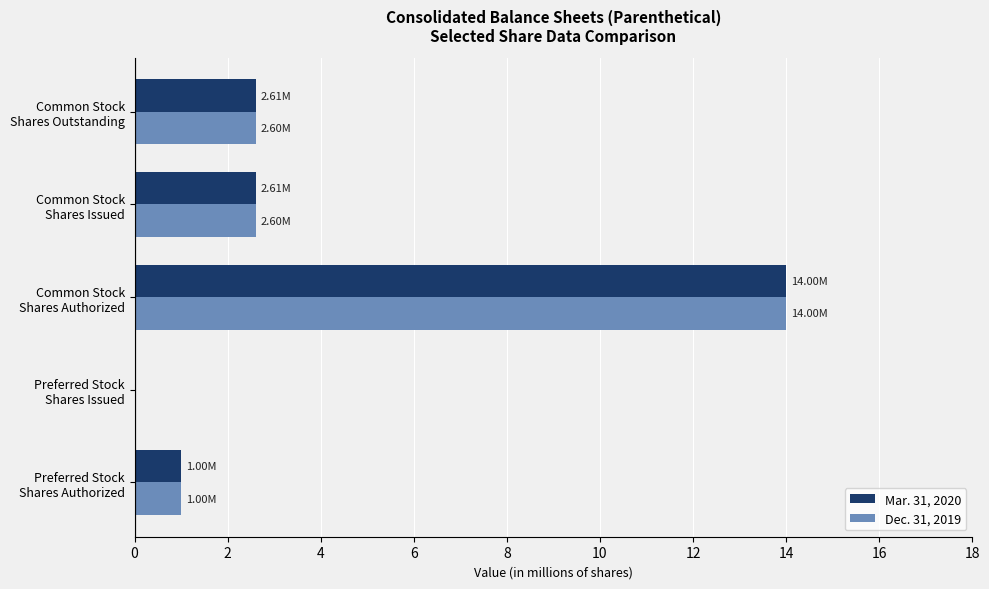

What is the sum of all Dec. 31, 2019 values?

20.2